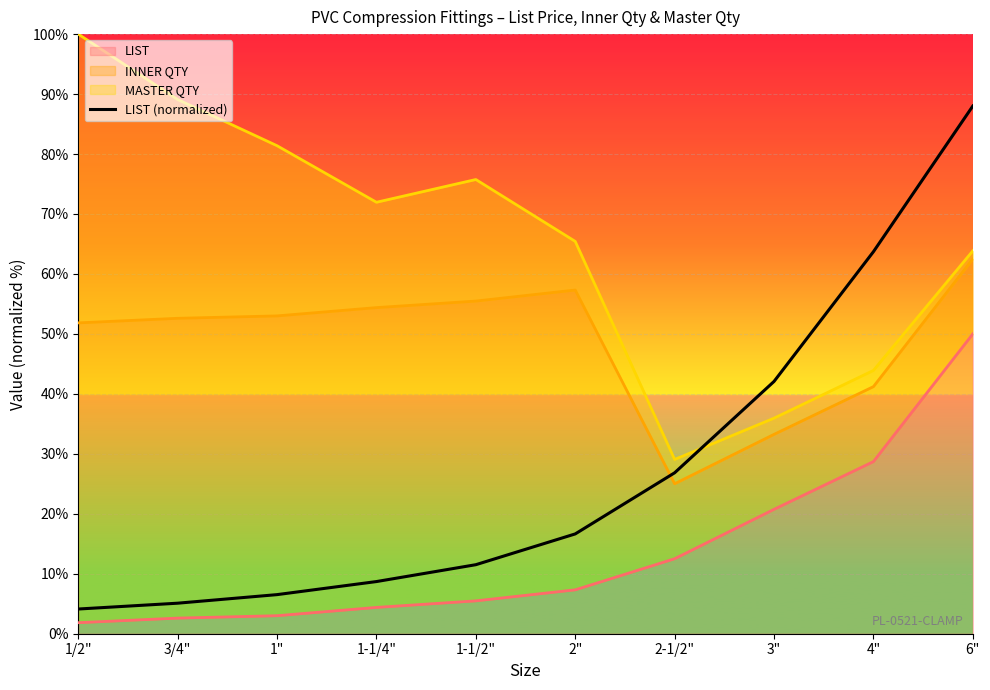

Is it true that the value at 1" is 3.9?

False